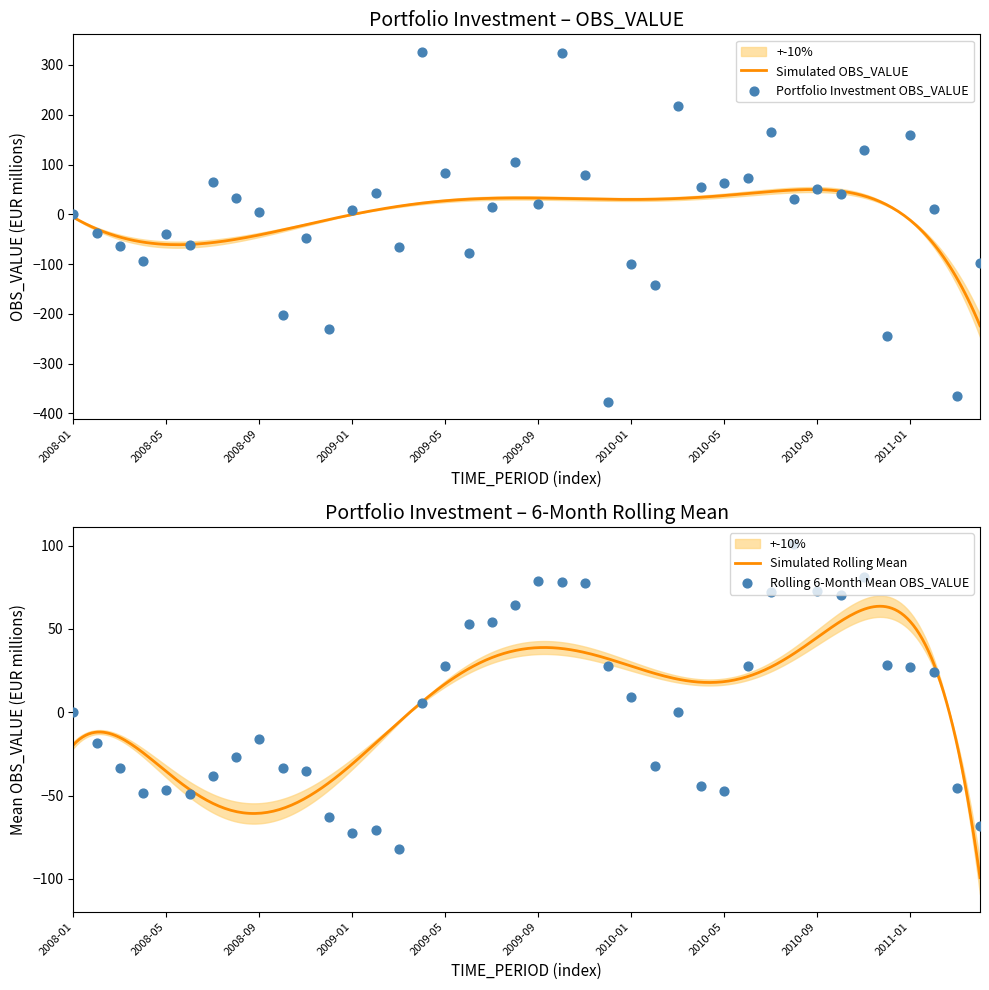

Between 2008-09 and 2010-09, which is larger?

2010-09